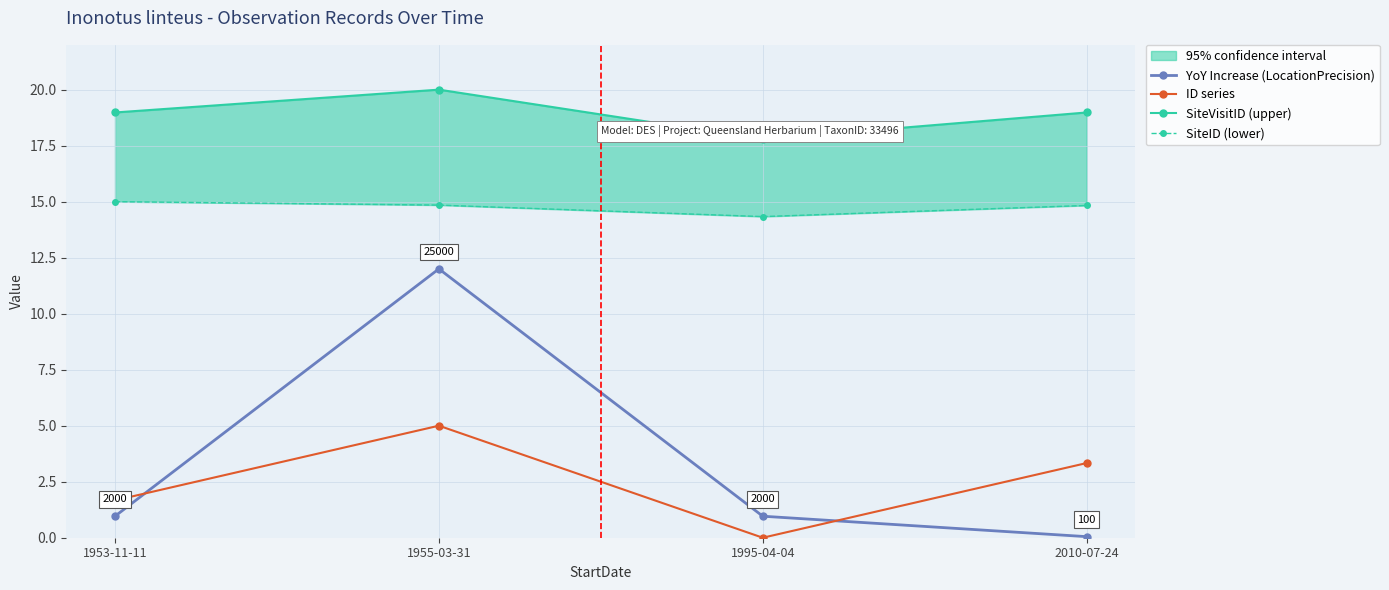

True or false: SiteVisitID (upper) and SiteID (lower) cross at least once.

False